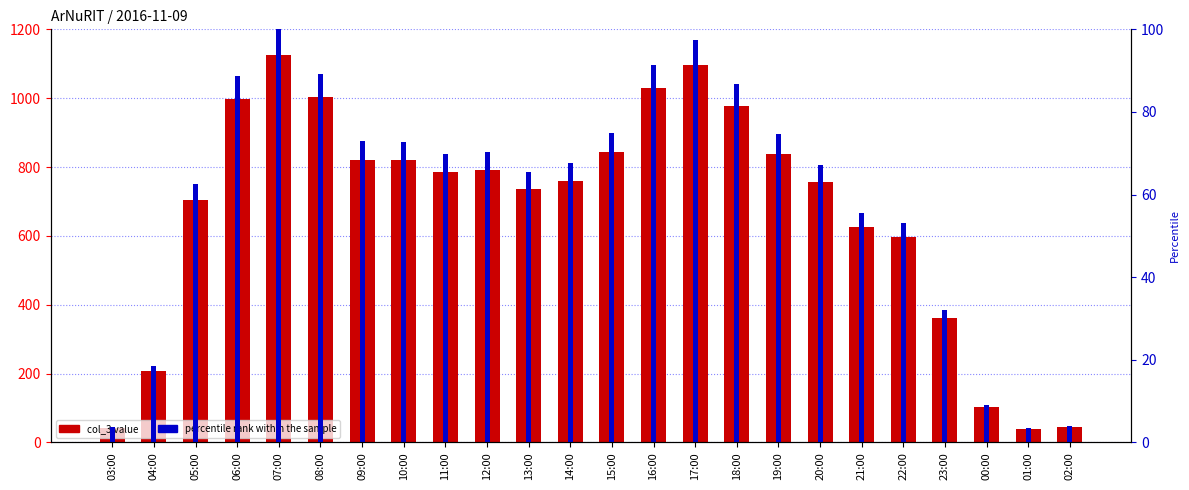

What is the difference between the percentile rank within the sample values at 23:00 and 01:00?

28.4